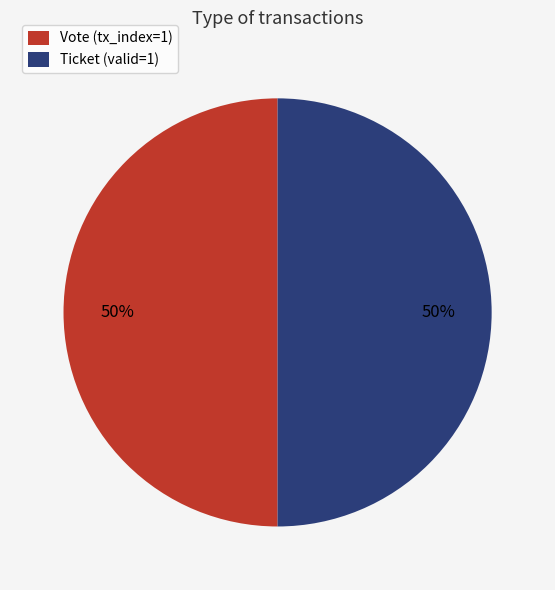

To the nearest percent, what is the average slice percentage?

50%